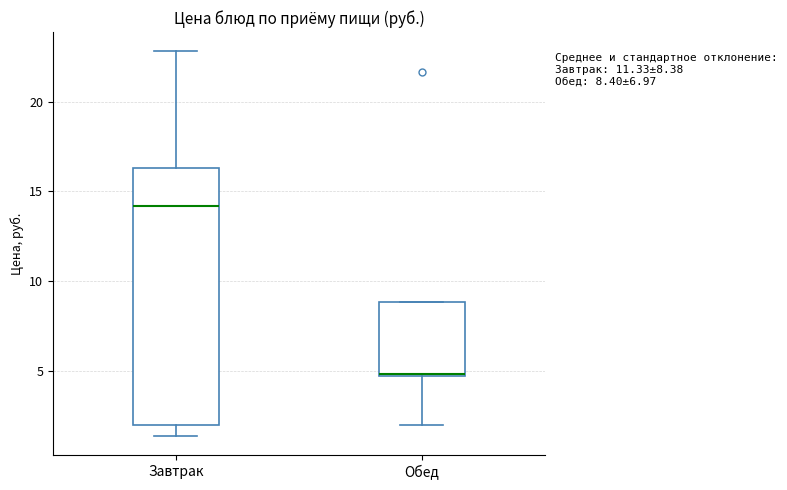

Which box has the lowest median line?

Обед